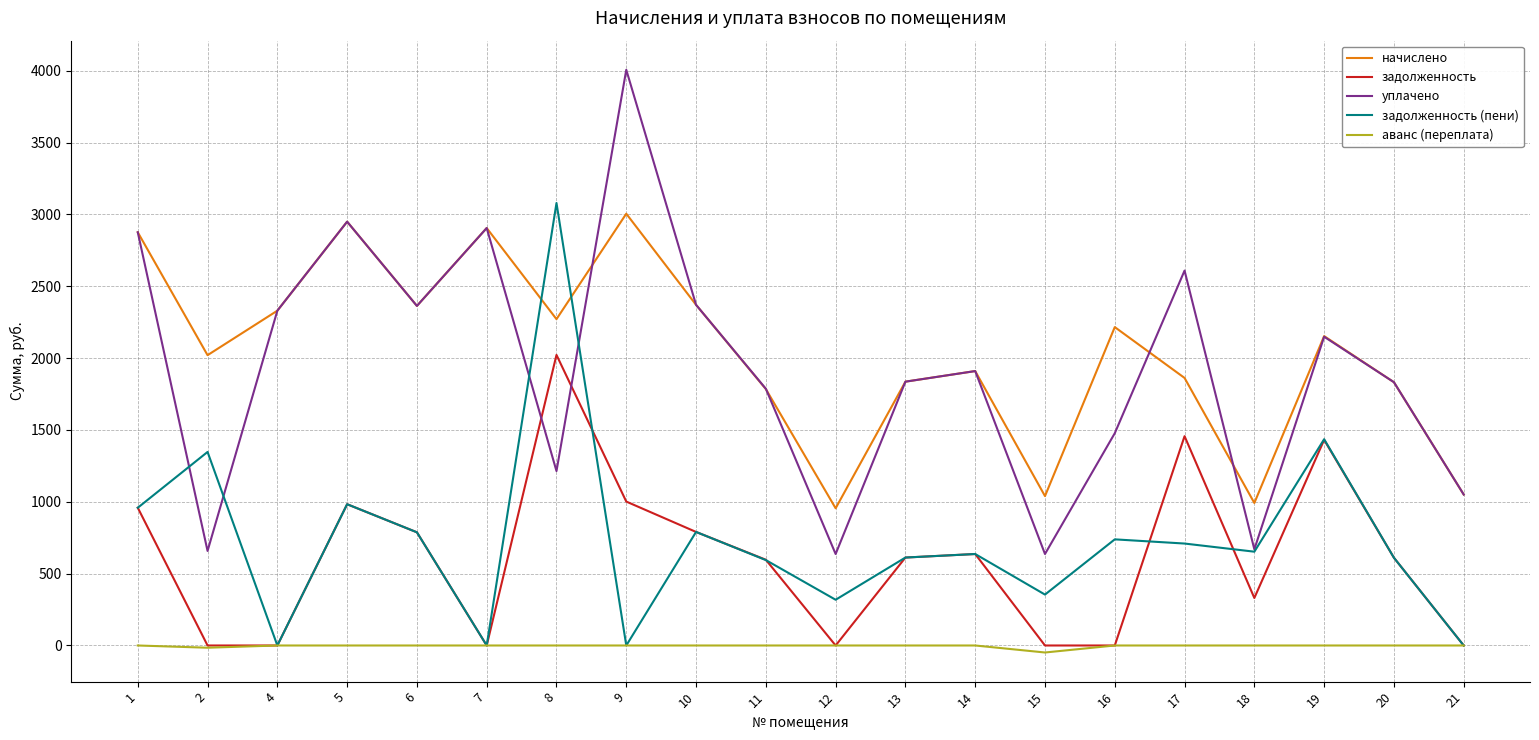

What are all the series names shown in the legend?

начислено, задолженность, уплачено, задолженность (пени), аванс (переплата)